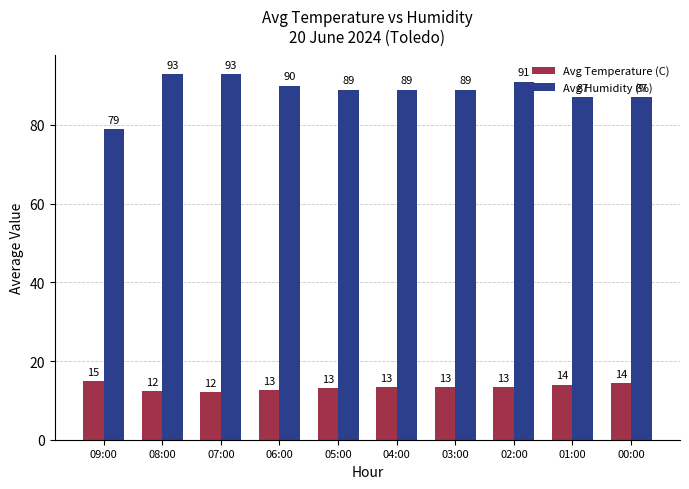

What are all the series names shown in the legend?

Avg Temperature (C), Avg Humidity (%)